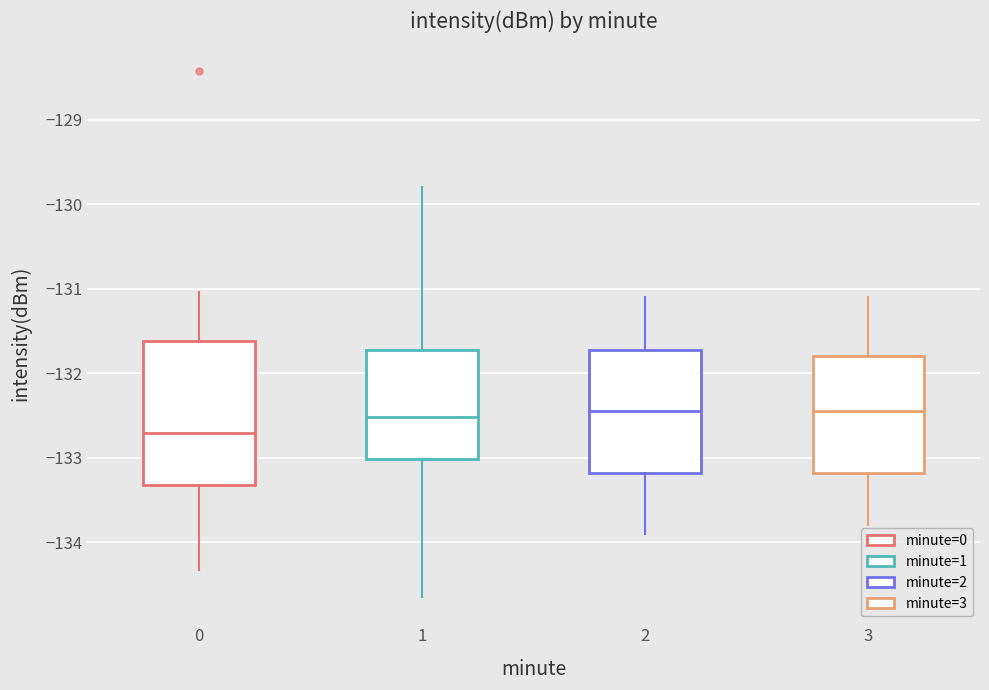

Reading left to right, transcribe this box plot: for each box, give where its median line is, the range the box spans, and where its two whiskers end, as read against the y-axis. The values are not printed on the chart, so give them approximately, as read against the axis.

0: median -132.7, box -133.3 to -131.6, whiskers -134.3 to -131.0
1: median -132.5, box -133.0 to -131.7, whiskers -134.6 to -129.8
2: median -132.4, box -133.2 to -131.7, whiskers -133.9 to -131.1
3: median -132.4, box -133.2 to -131.8, whiskers -133.8 to -131.1